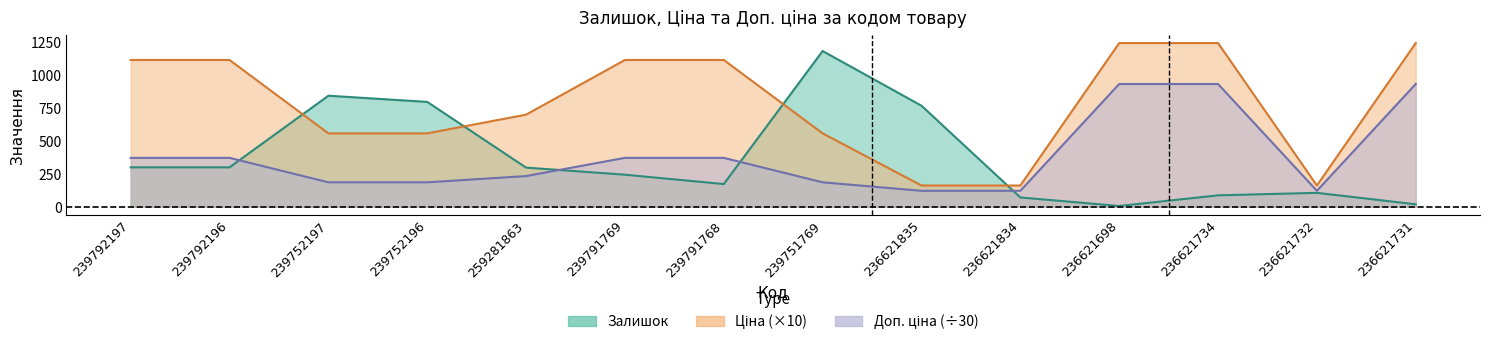

Where does the Ціна series first go above 1116?

239792197